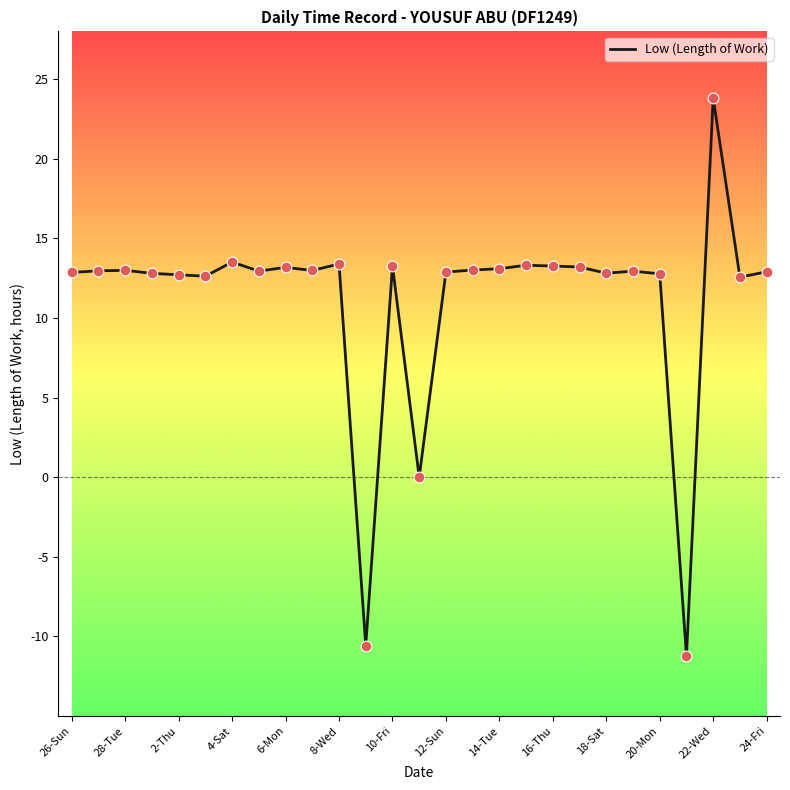

What is the maximum value shown in the chart?

23.8